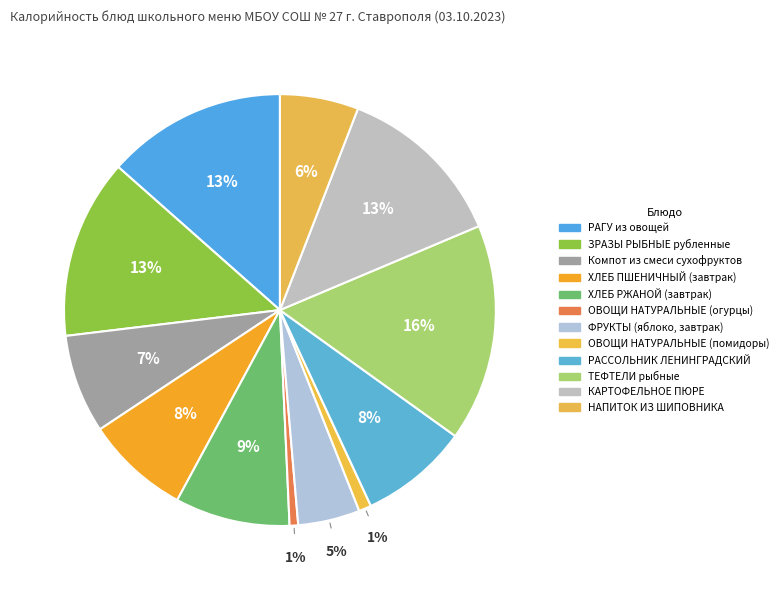

Combined, what portion of the pie is ФРУКТЫ (яблоко, завтрак) and РАГУ из овощей?

18.1%